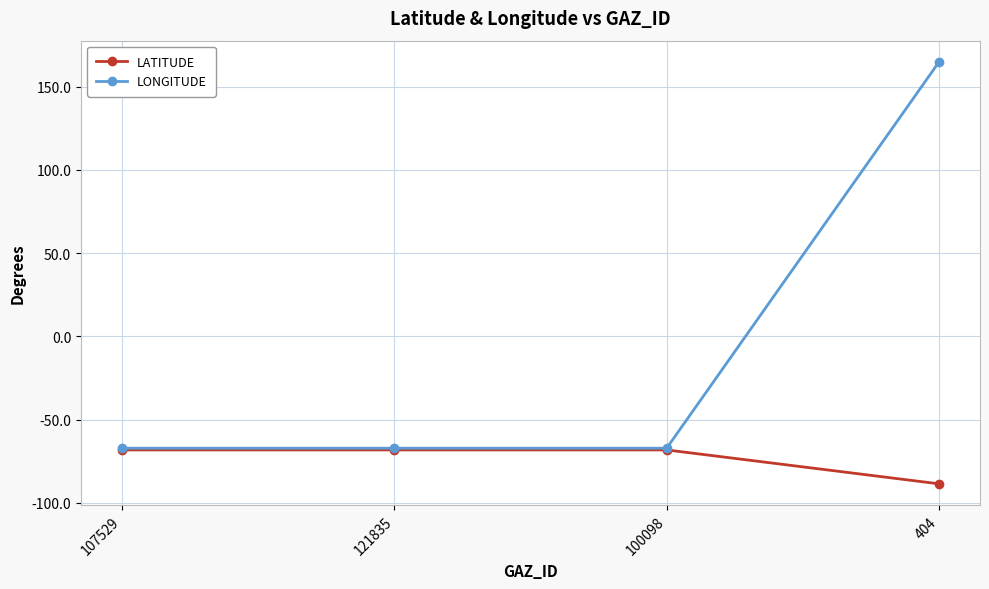

Does the chart have visible grid lines?

Yes